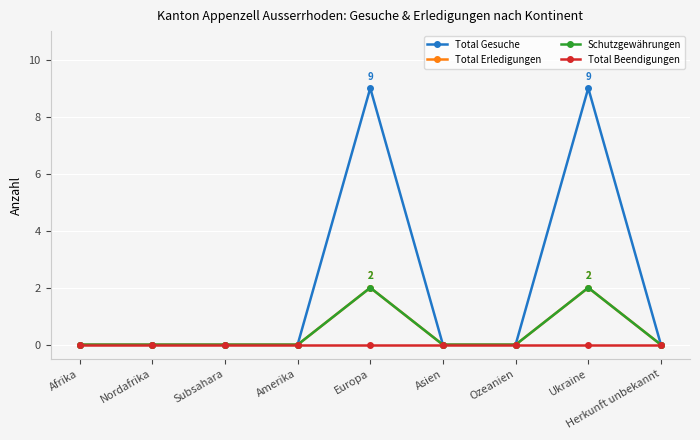

Is the value of Schutzgewährungen at Herkunft unbekannt greater than the value of Total Beendigungen at Afrika?

No